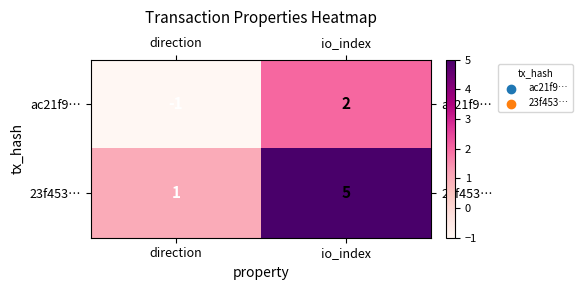

List the series in order of their peak value, lowest first.

ac21f9…, 23f453…